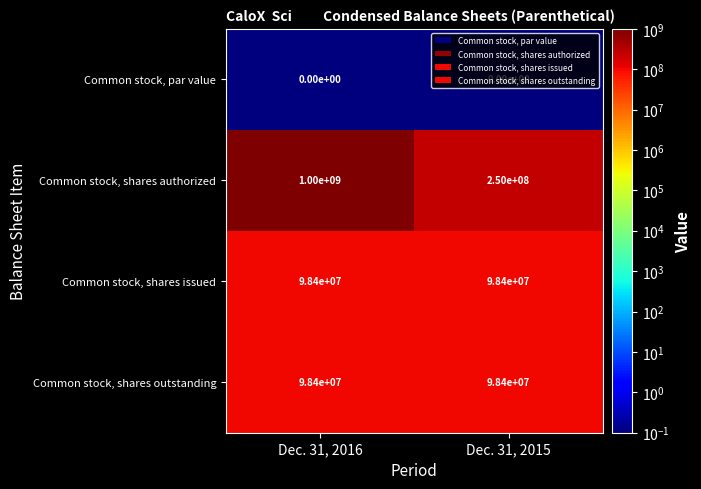

True or false: Common stock, par value has a value of 0 at Dec. 31, 2016.

True